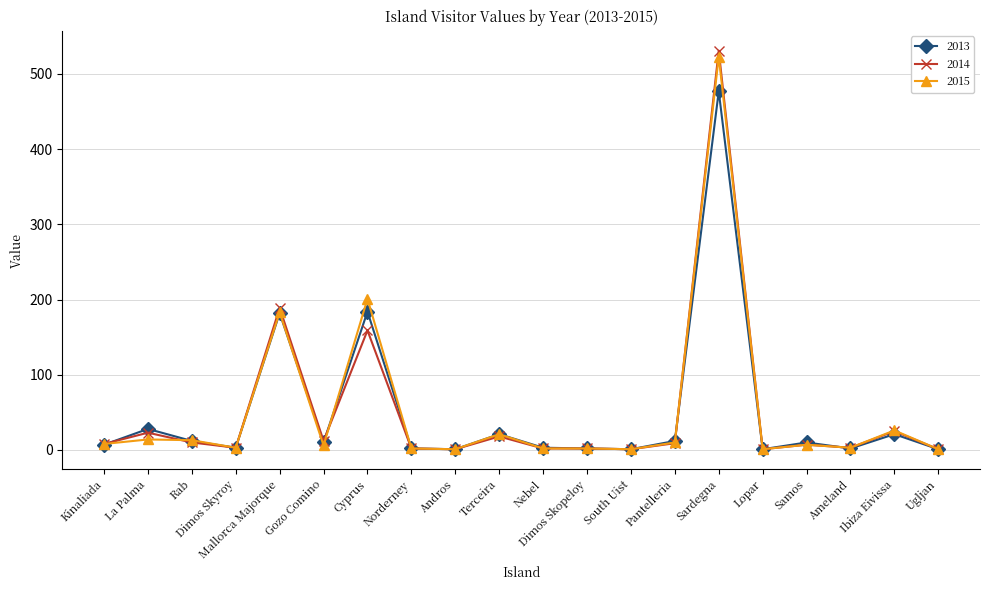

At which category does 2013 reach its first local peak?

La Palma